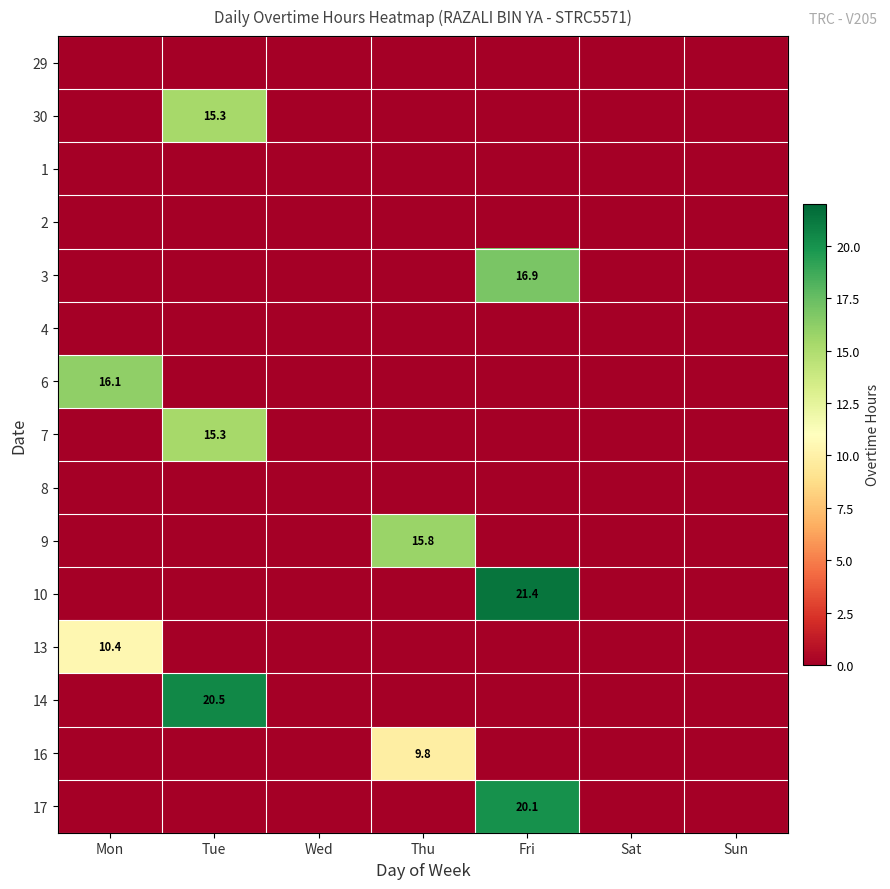

The value of 17 at Fri is 20.1. True or false?

True